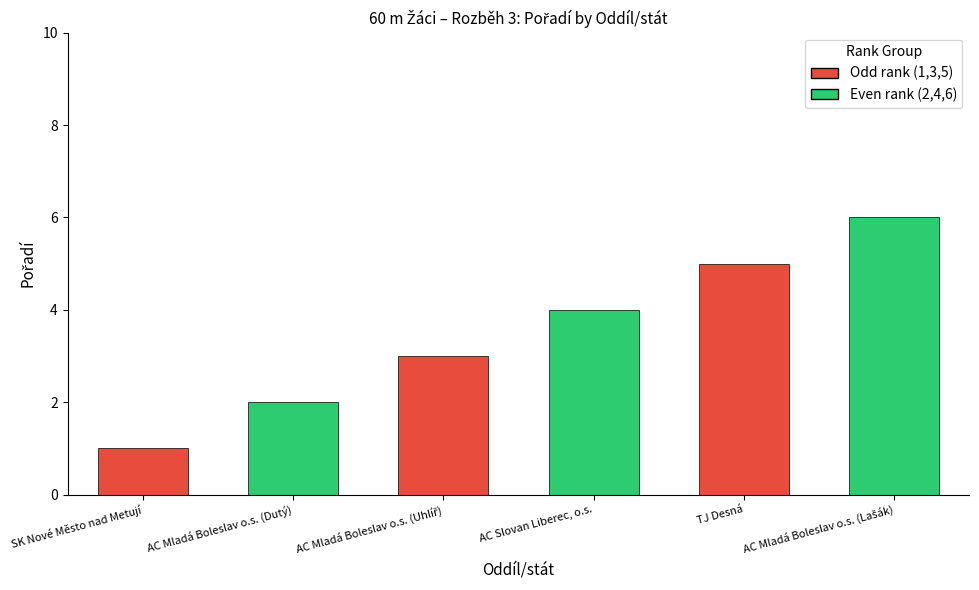

What is the label of the 2nd bar from the left?

AC Mladá Boleslav o.s. (Dutý)